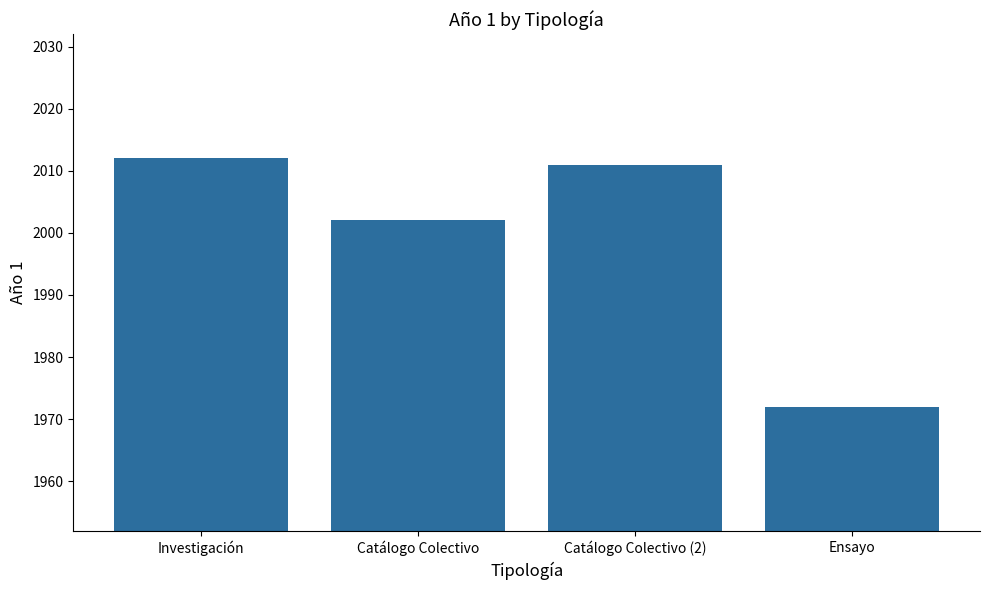

How many values are below 2011?

2